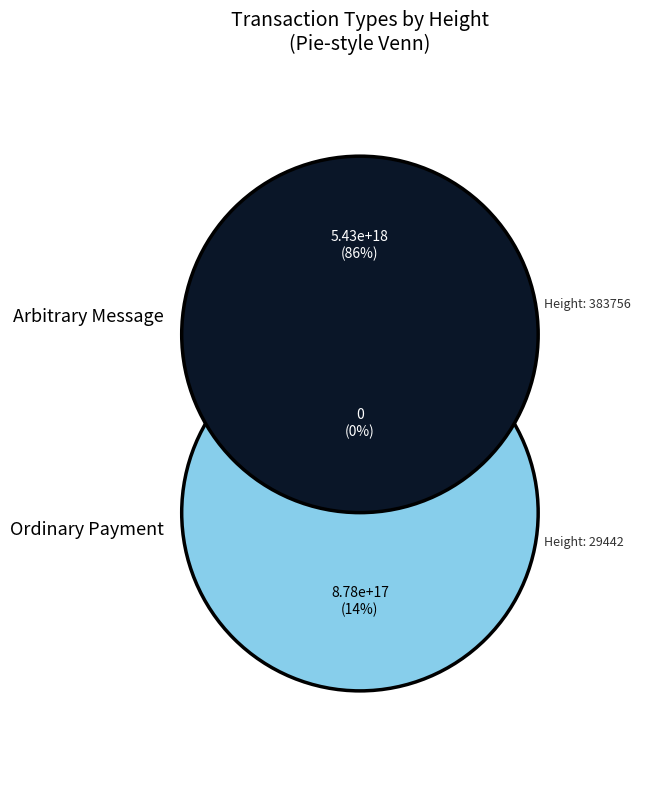

To the nearest percent, what is the difference between the largest and smallest slice percentages?

72%